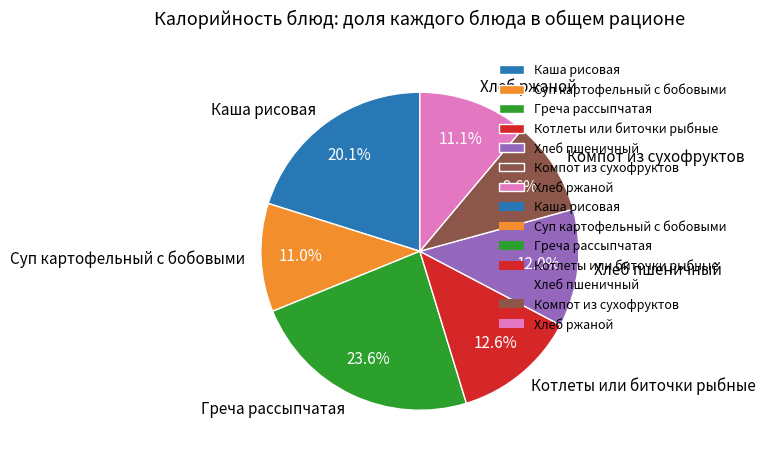

To the nearest percent, what is the average slice percentage?

14%